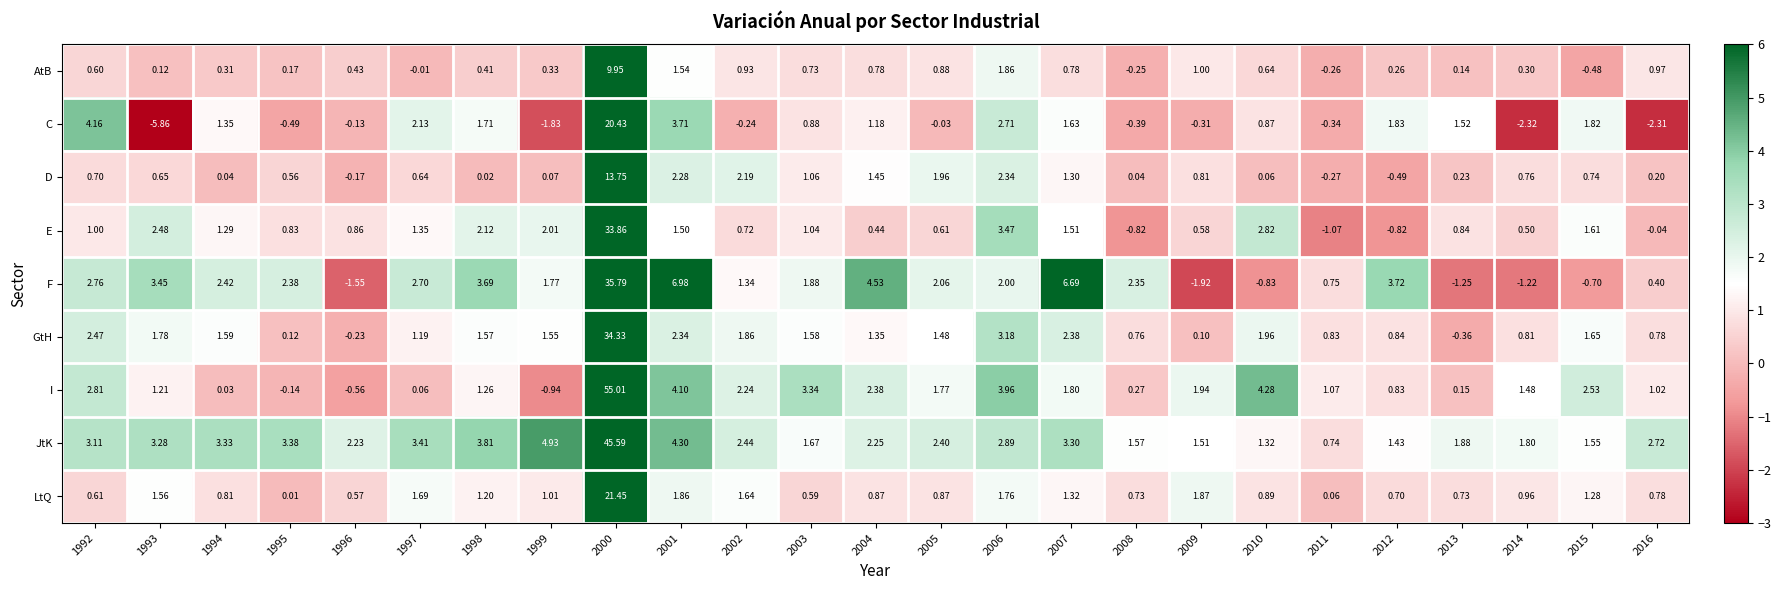

Is the value of F at 2009 greater than the value of D at 2016?

No